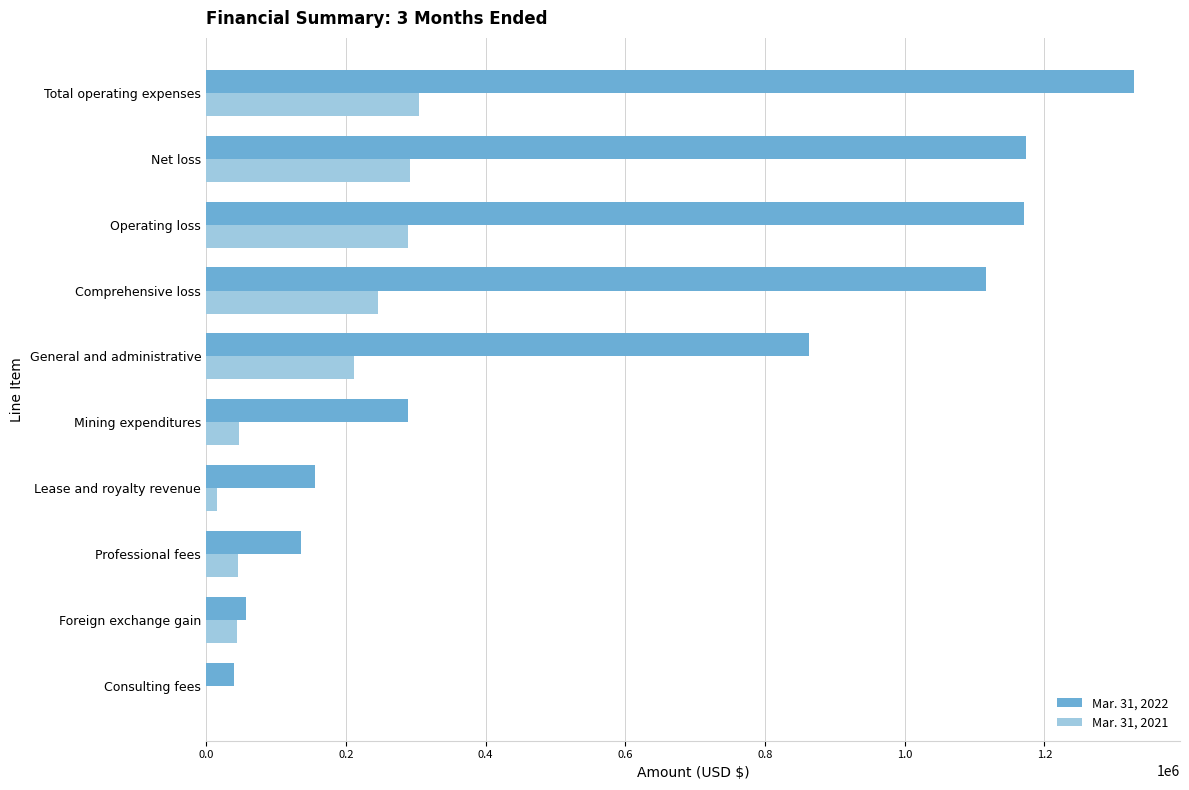

Which category has the highest value in the Mar. 31, 2022 series?

Total operating expenses